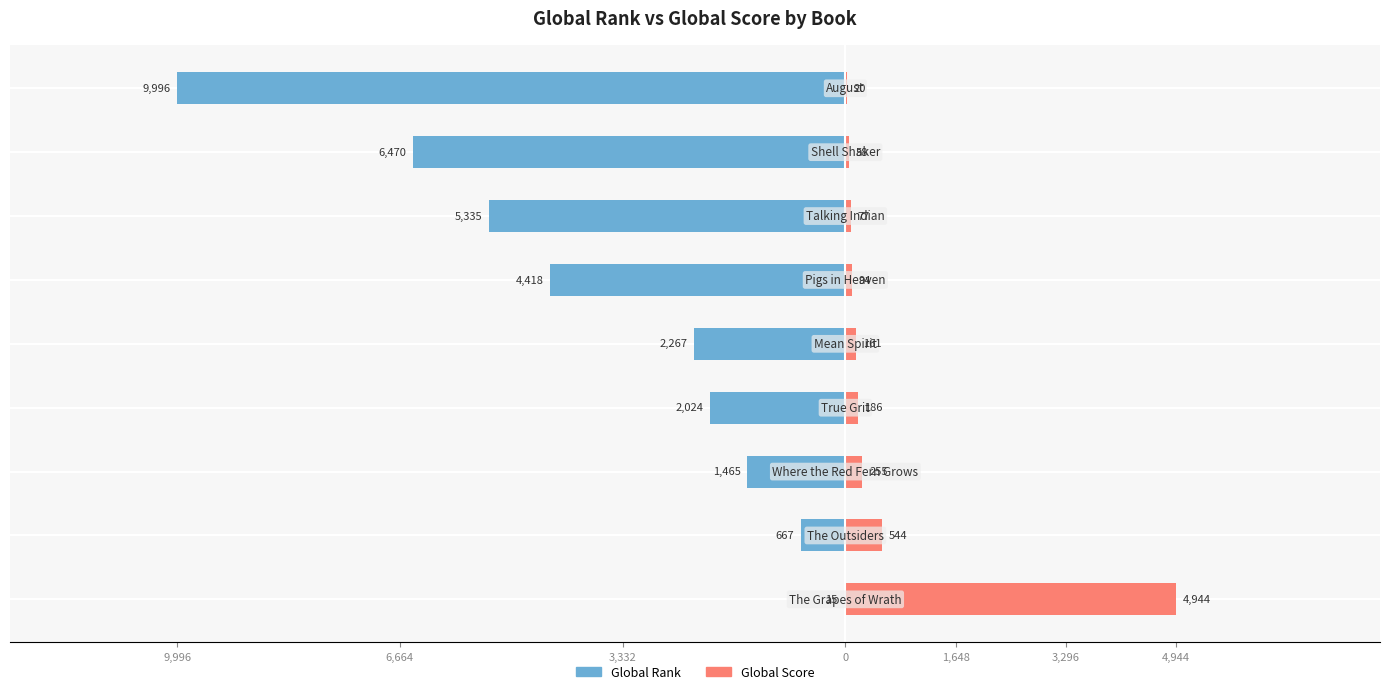

Which series has the widest spread of values?

Global Rank